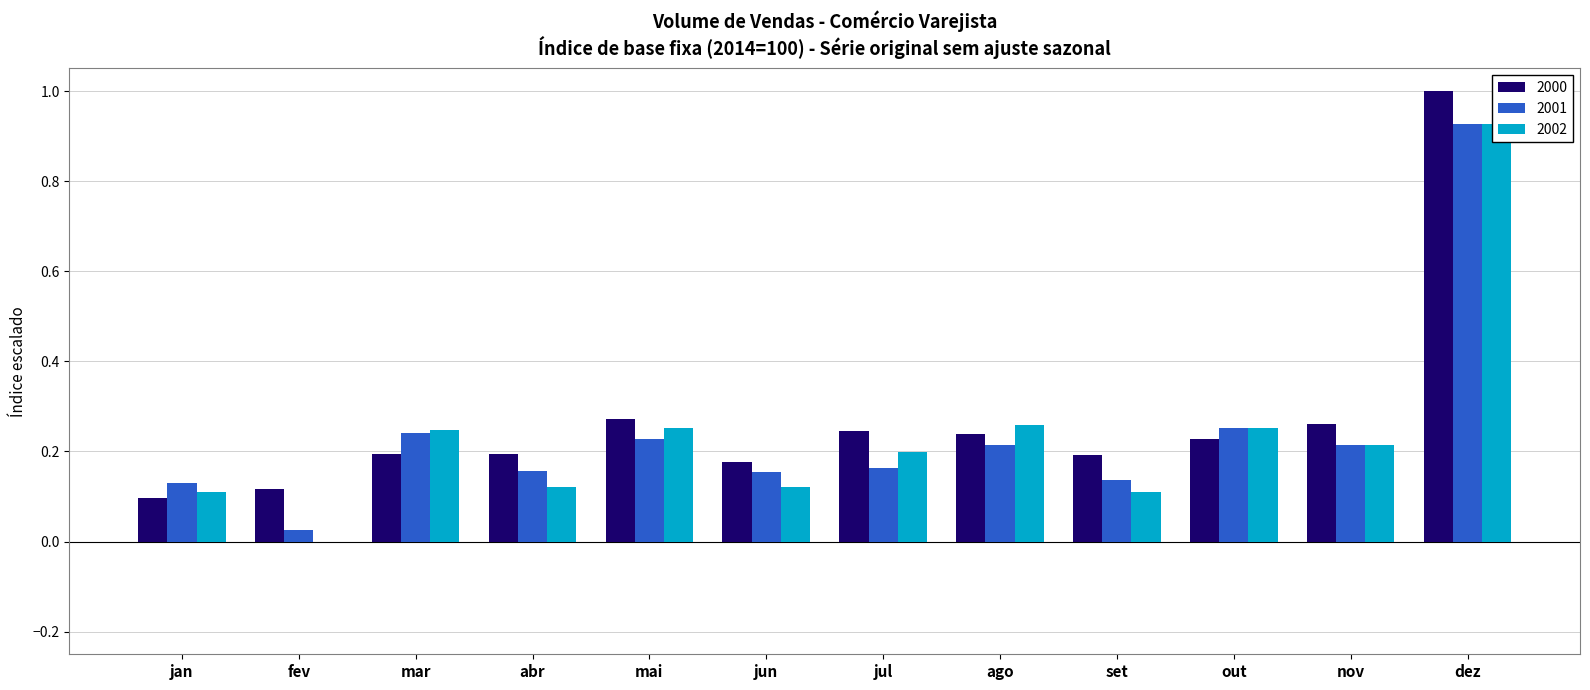

Which series has the widest spread of values?

2002